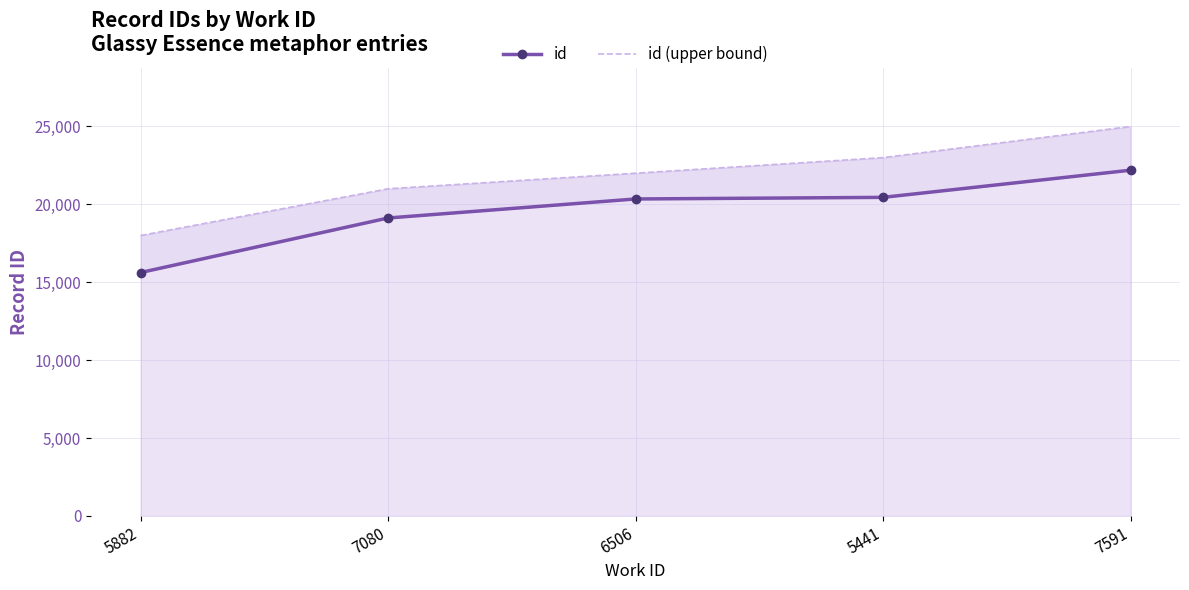

True or false: id (upper bound) and id cross at least once.

False